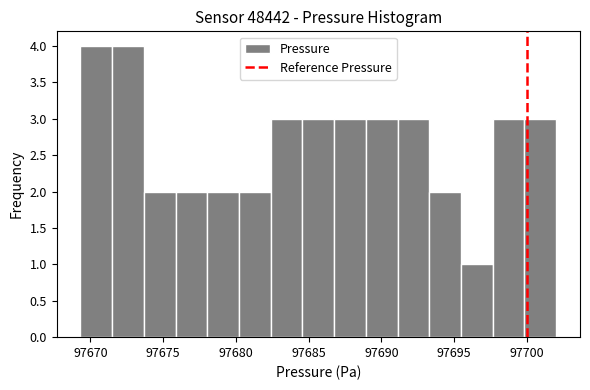

Reading left to right, list every bar in this chart as the range it spans on the x-axis followed by its height. Neither the bar edges nor the heights are printed on the chart, so give them approximately, as read against the axes.

97669.5 to 97671.5: 4
97671.5 to 97673.5: 4
97673.5 to 97676.0: 2
97676.0 to 97678.0: 2
97678.0 to 97680.0: 2
97680.0 to 97682.5: 2
97682.5 to 97684.5: 3
97684.5 to 97687.0: 3
97687.0 to 97689.0: 3
97689.0 to 97691.0: 3
97691.0 to 97693.5: 3
97693.5 to 97695.5: 2
97695.5 to 97697.5: 1
97697.5 to 97700.0: 3
97700.0 to 97702.0: 3